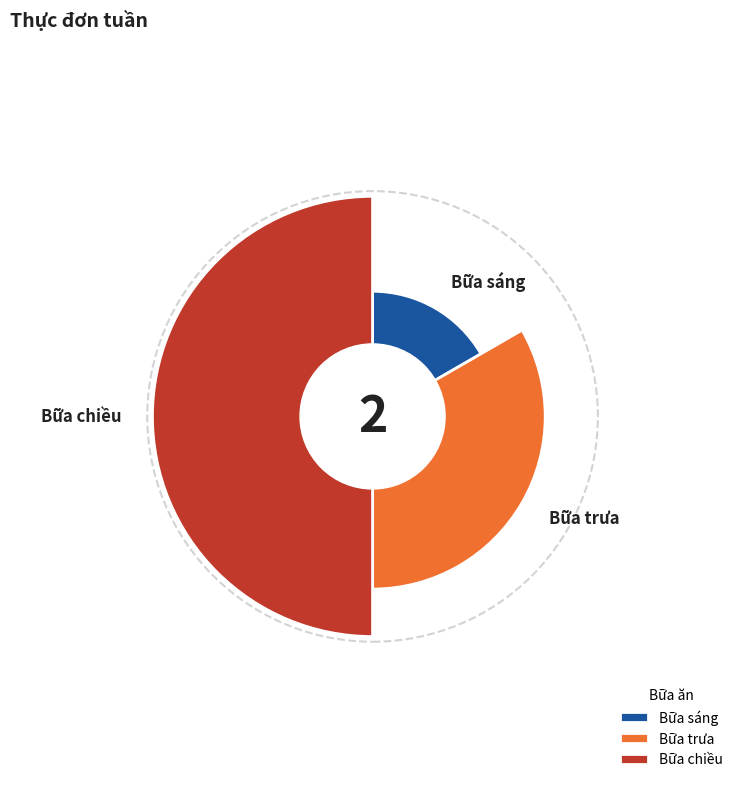

To the nearest percent, what is the difference between the largest and smallest slice percentages?

33%